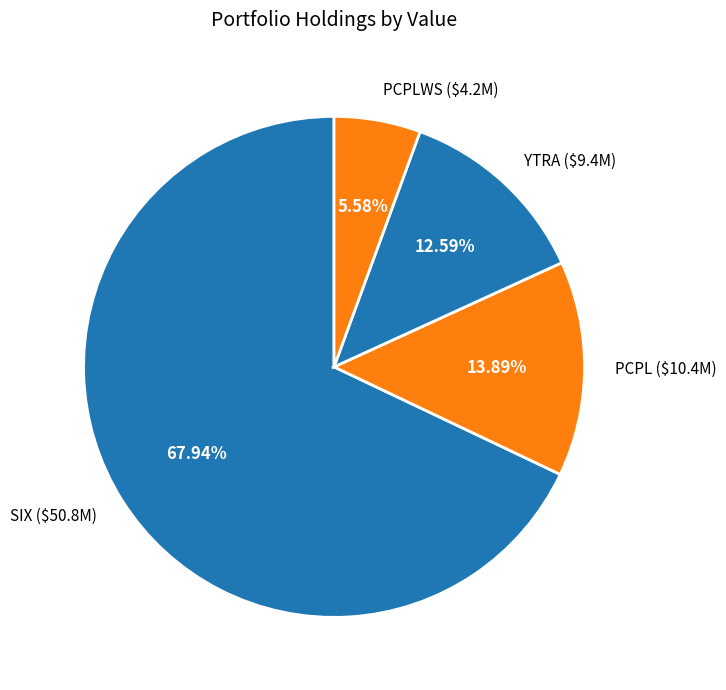

Which category has the biggest portion of the pie?

SIX FLAGS ENTMT CORP NEW COM